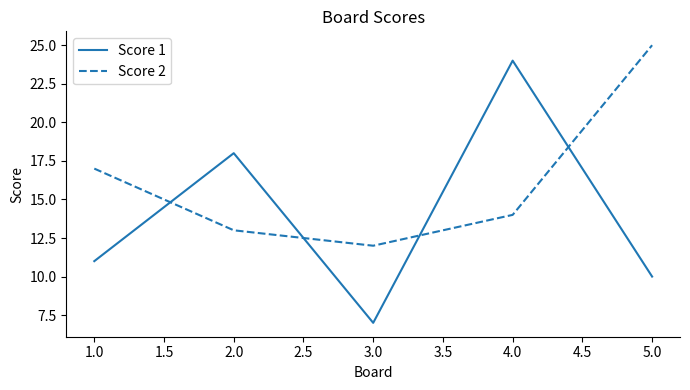

Rank the series at 1.0 from lowest to highest value.

Score 1, Score 2